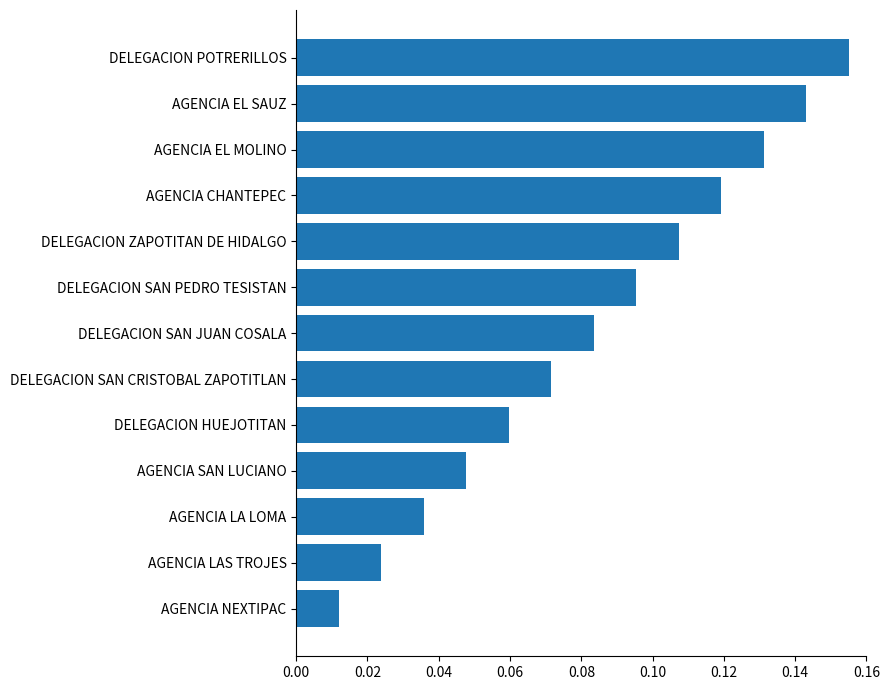

At which label is the value closest to 0?

AGENCIA NEXTIPAC